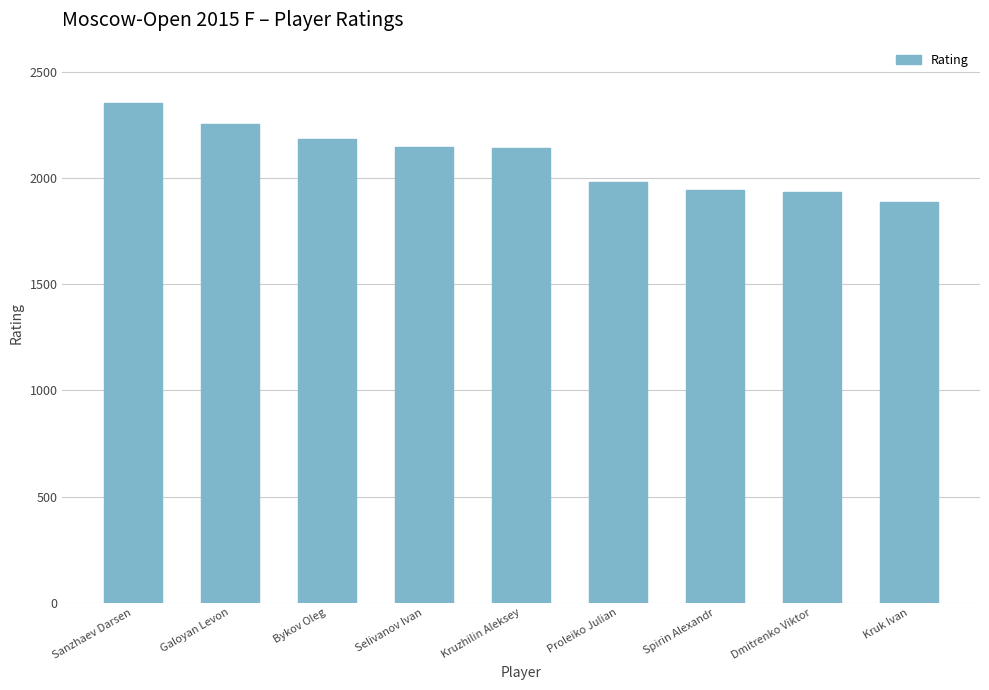

What is the label of the 6th bar from the left?

Proleiko Julian